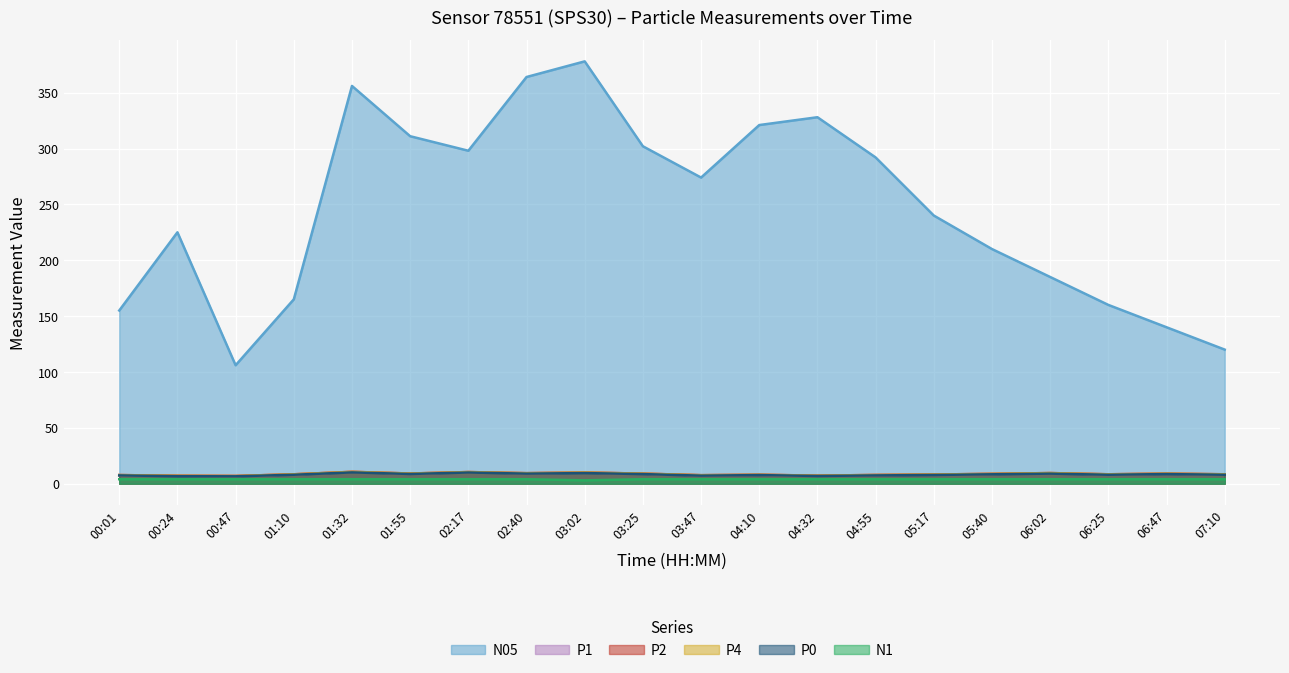

At which label is N05 closest to 242?

05:17